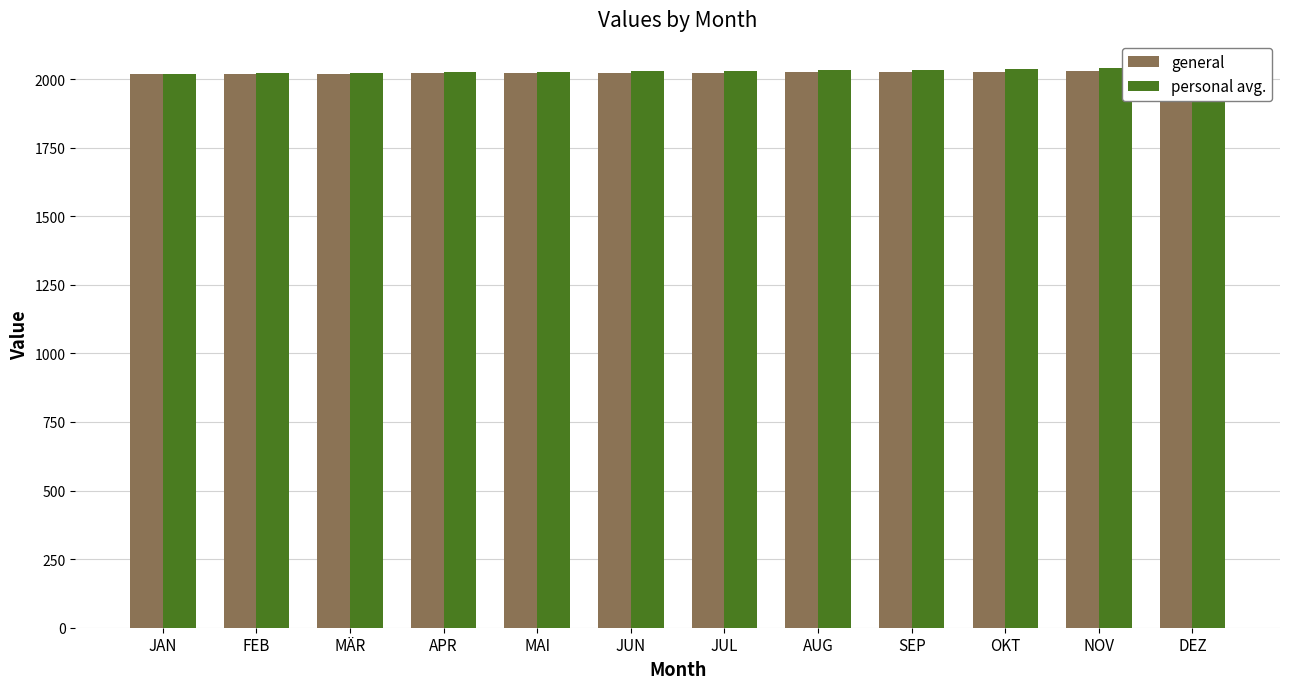

Is it true that general equals 2797 at DEZ?

False